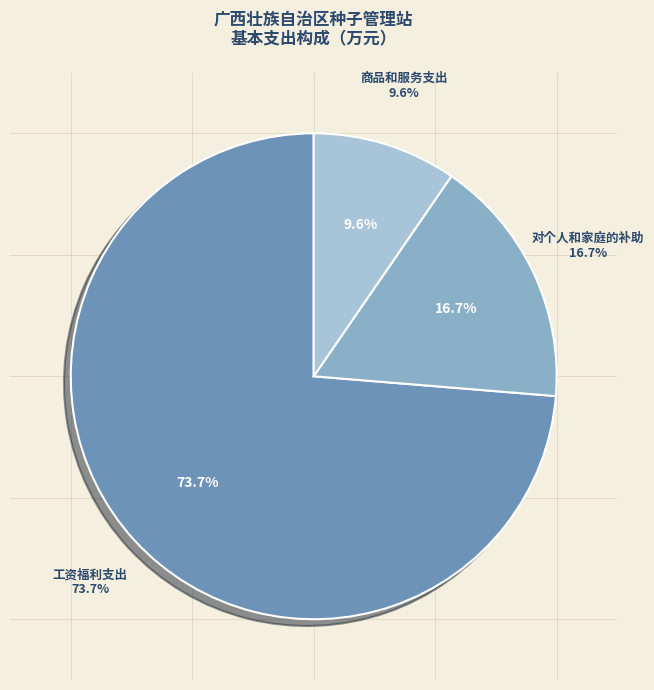

To the nearest percent, what is the combined percentage of 对个人和家庭的补助 and 商品和服务支出?

26%